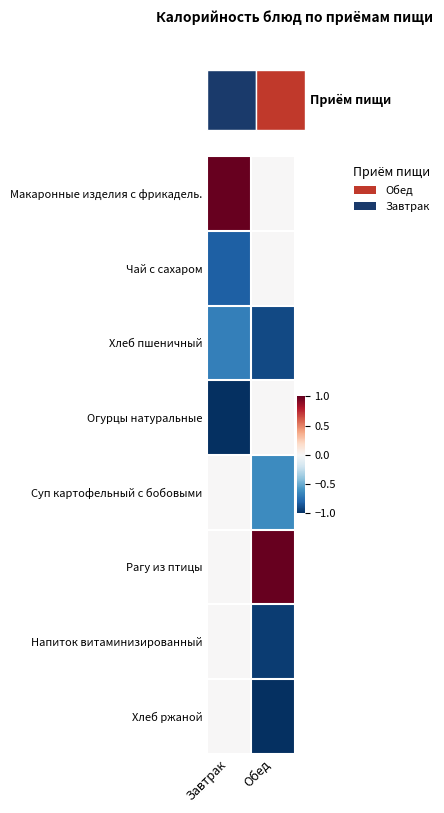

The value of Рагу из птицы at Завтрак is 0.0. True or false?

True